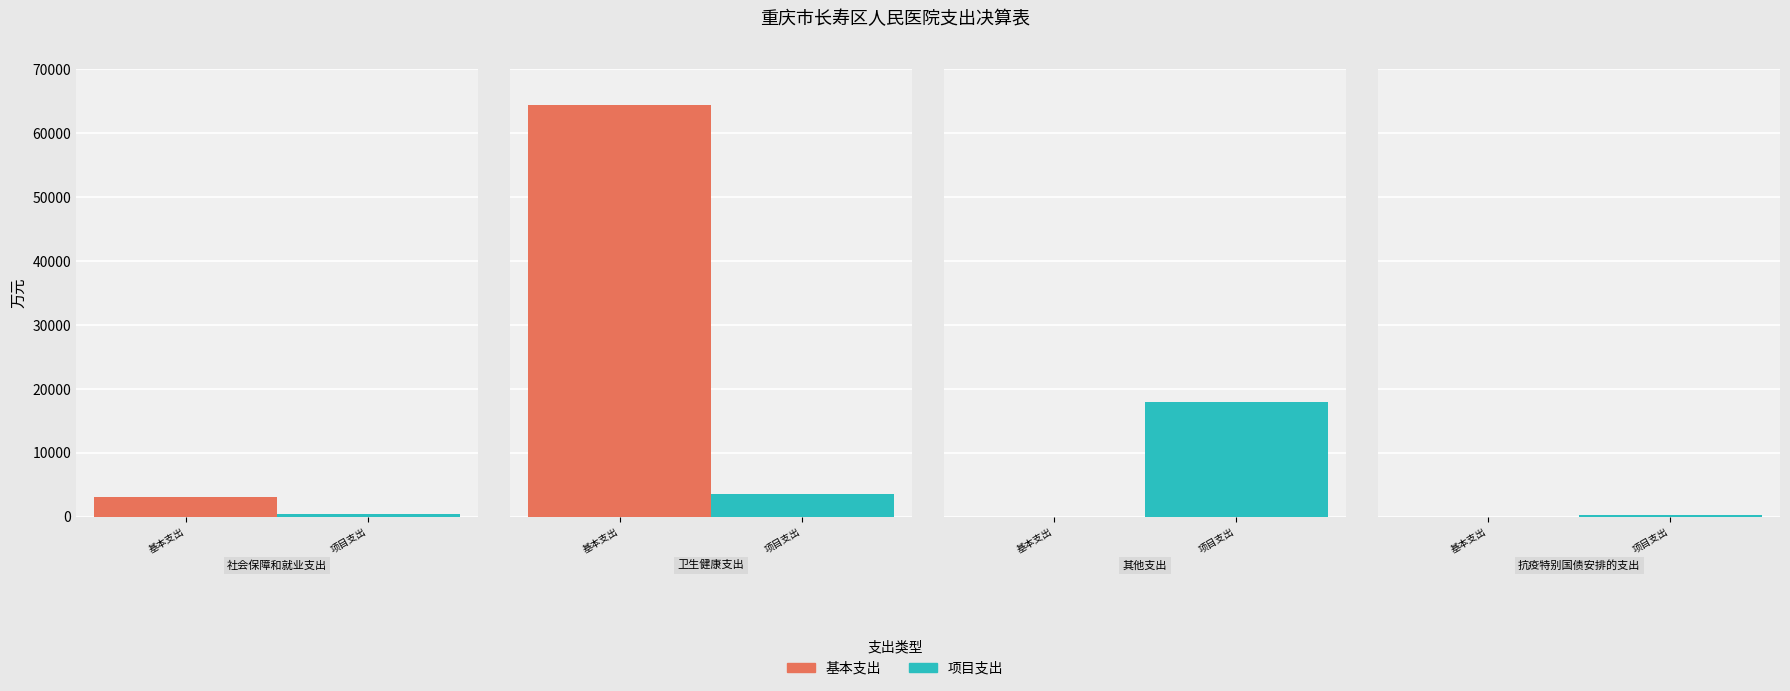

Is the value of 项目支出 at 其他支出 greater than the value of 基本支出 at 抗疫特别国债安排的支出?

Yes